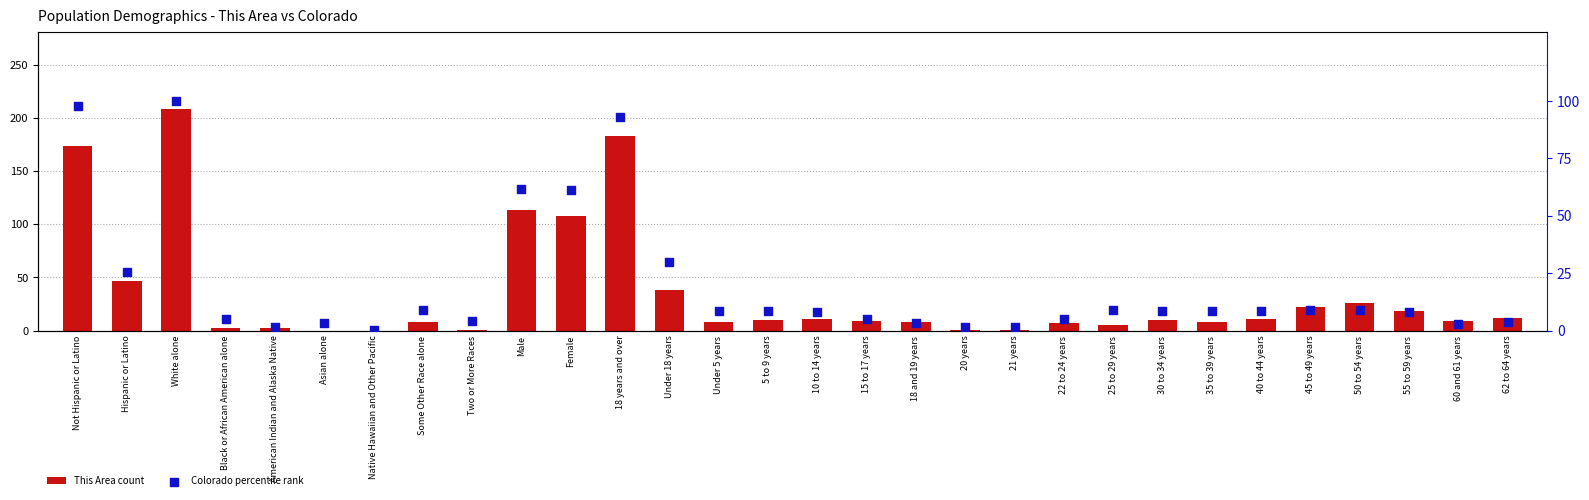

Is the value of Colorado percentile rank at 10 to 14 years greater than the value of This Area count at Female?

No